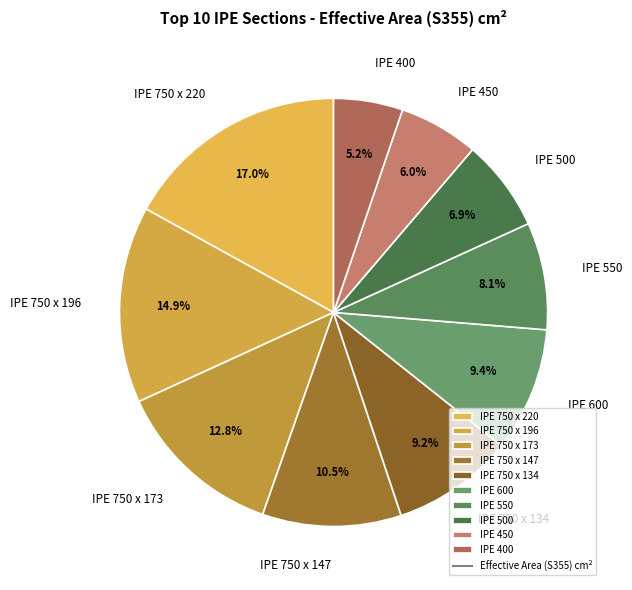

The IPE 500 slice represents 7% of the pie. True or false?

True